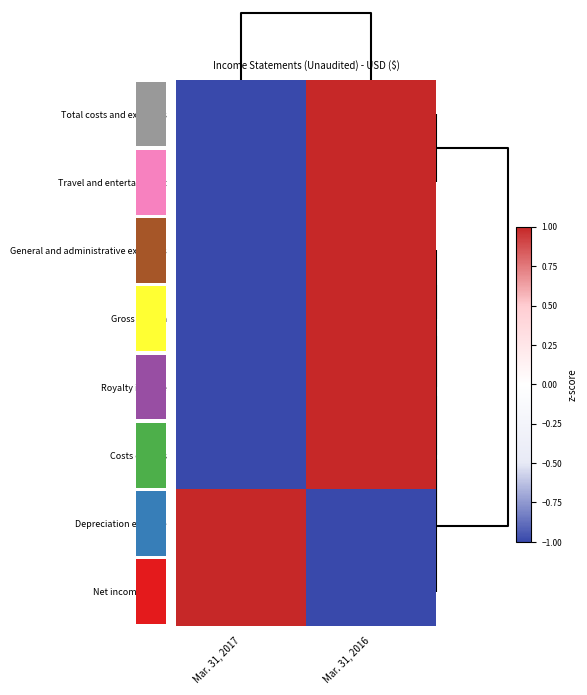

At Mar. 31, 2016, list the series in order from largest to smallest.

Total costs and expenses, Travel and entertainment, General and administrative expenses, Gross margin, Royalty income, Costs of sales, Depreciation expense, Net income (loss)